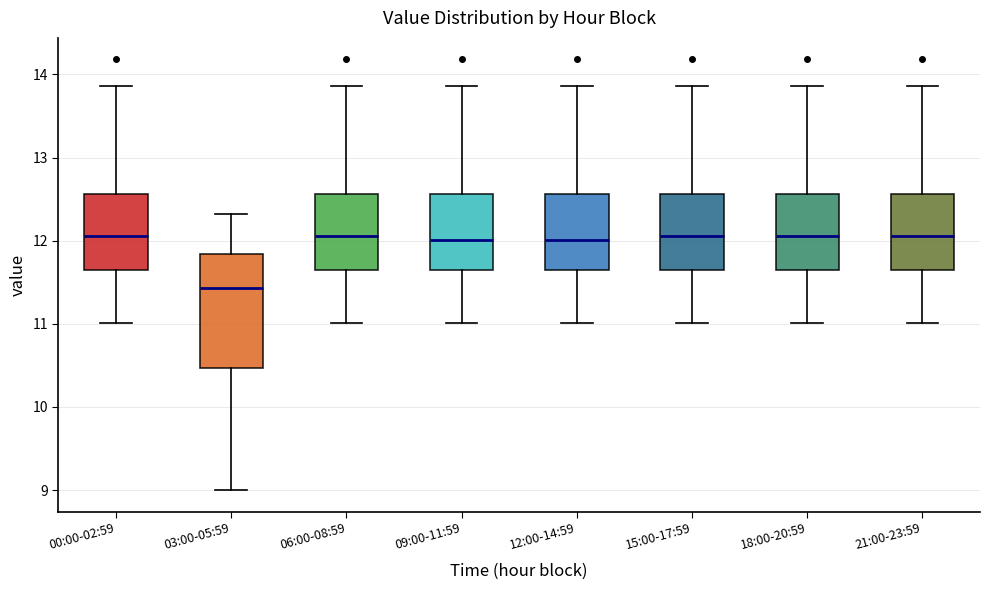

Where is the lower edge of the box for 15:00-17:59 on the y-axis? The values are not printed on the chart, so give them approximately, as read against the axis.

11.7